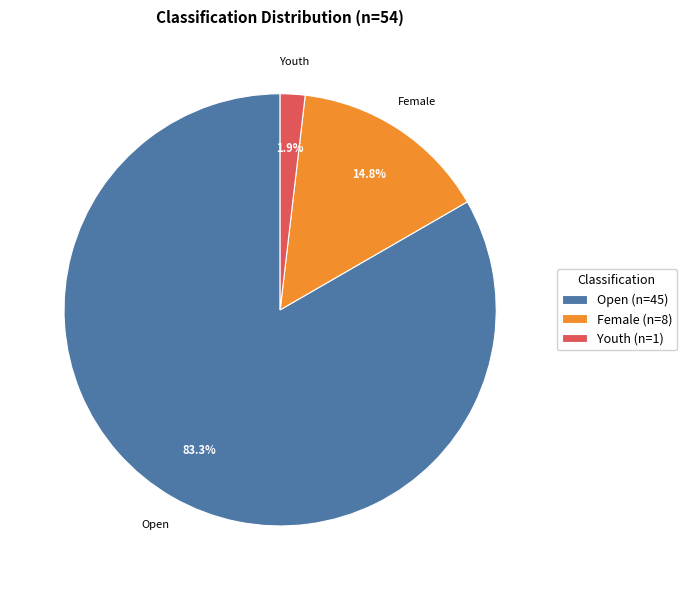

To the nearest percent, what is the difference between the largest and smallest slice percentages?

81%